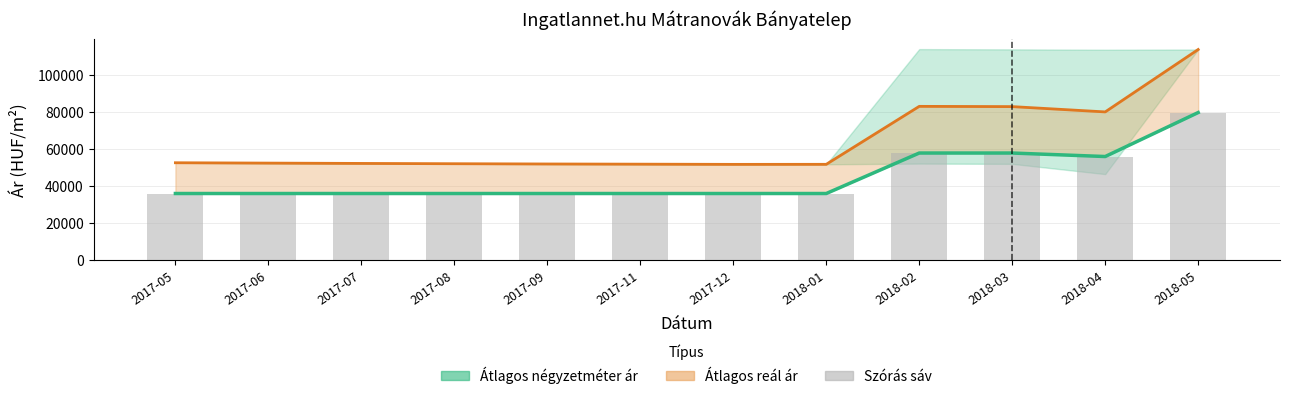

What is the sum of all Átlagos reál ár values?

774103